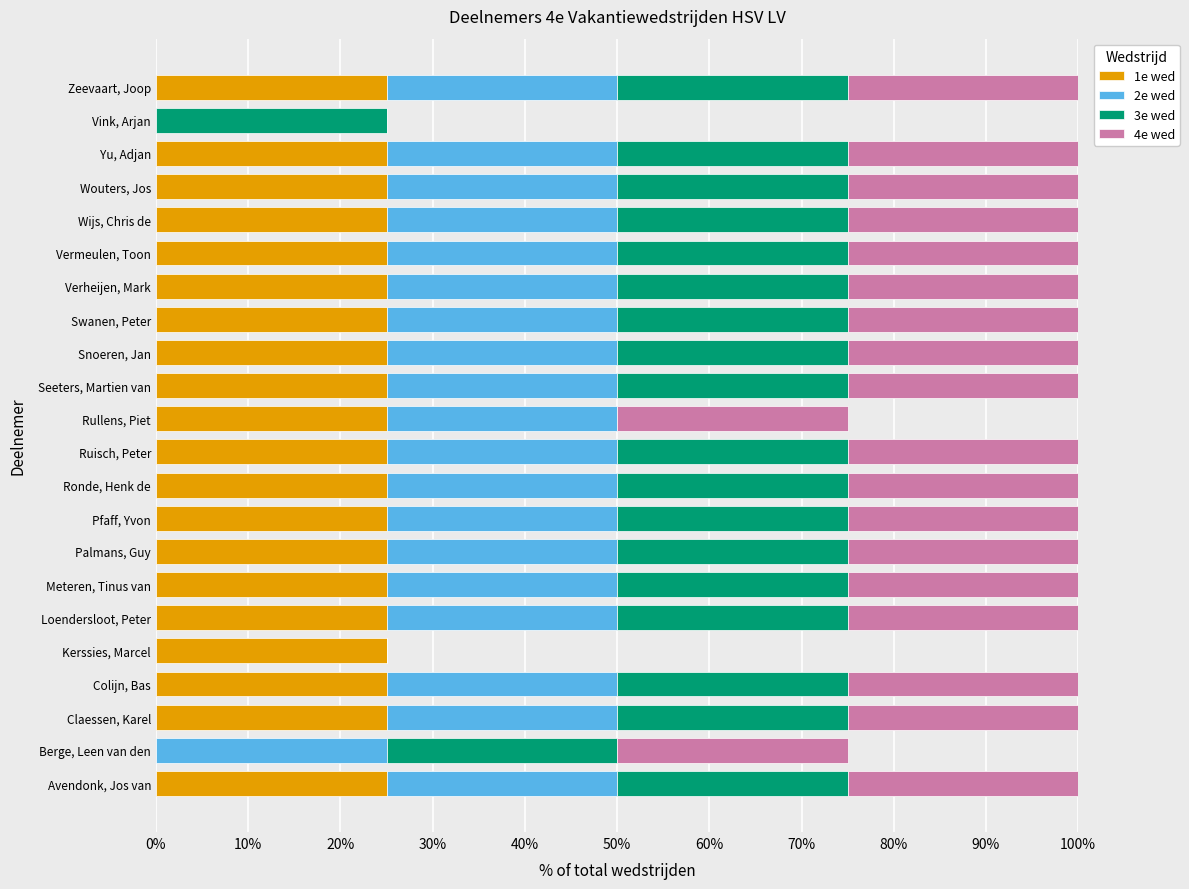

What is the total value across all series at Palmans, Guy?

100